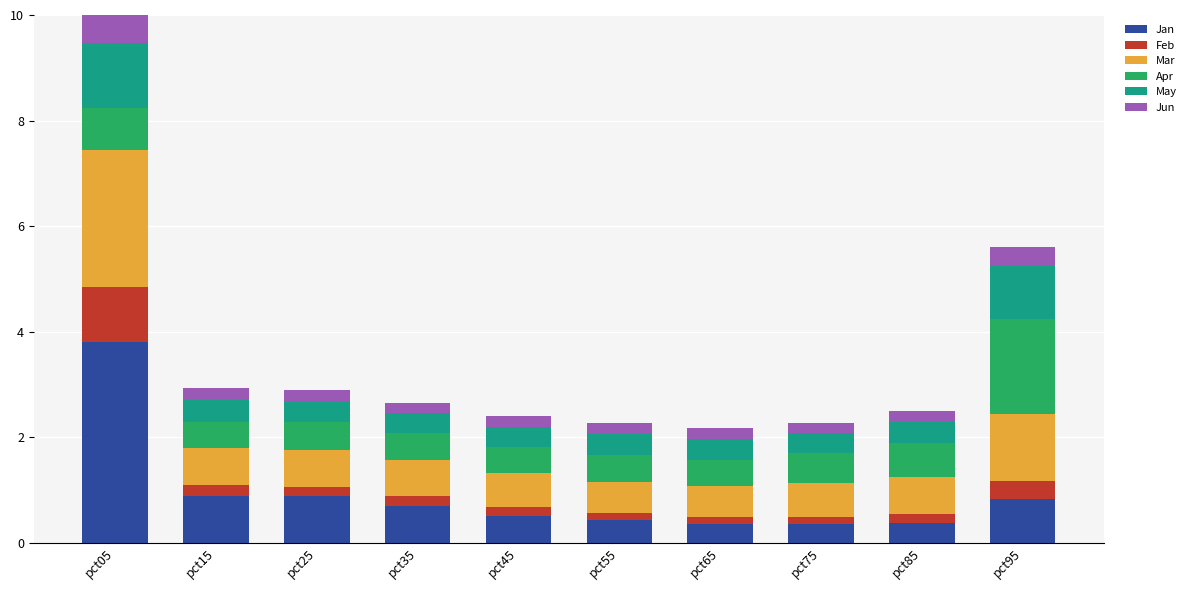

What is the value of the Jan bar at the 4th from the left?

0.7